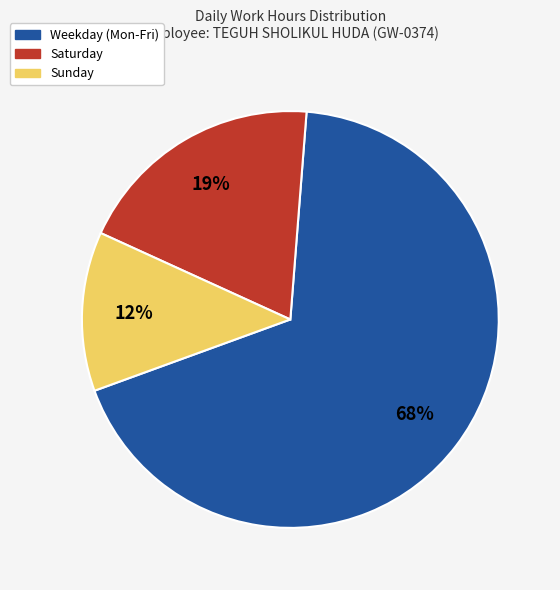

Is there any slice that represents more than half of the pie?

Yes